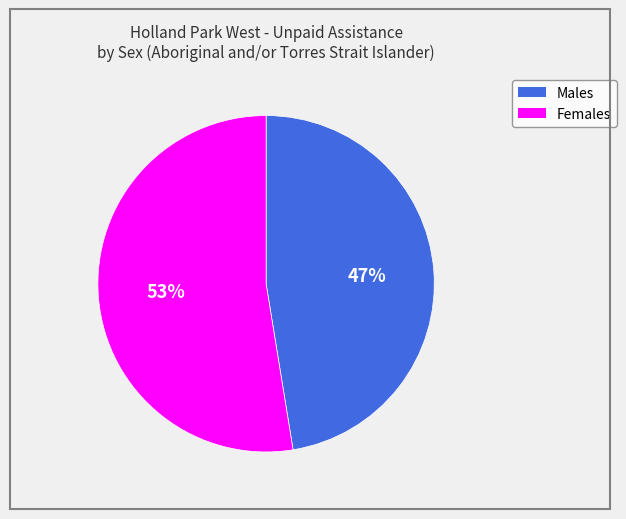

Which has a higher value, Males or Females?

Females